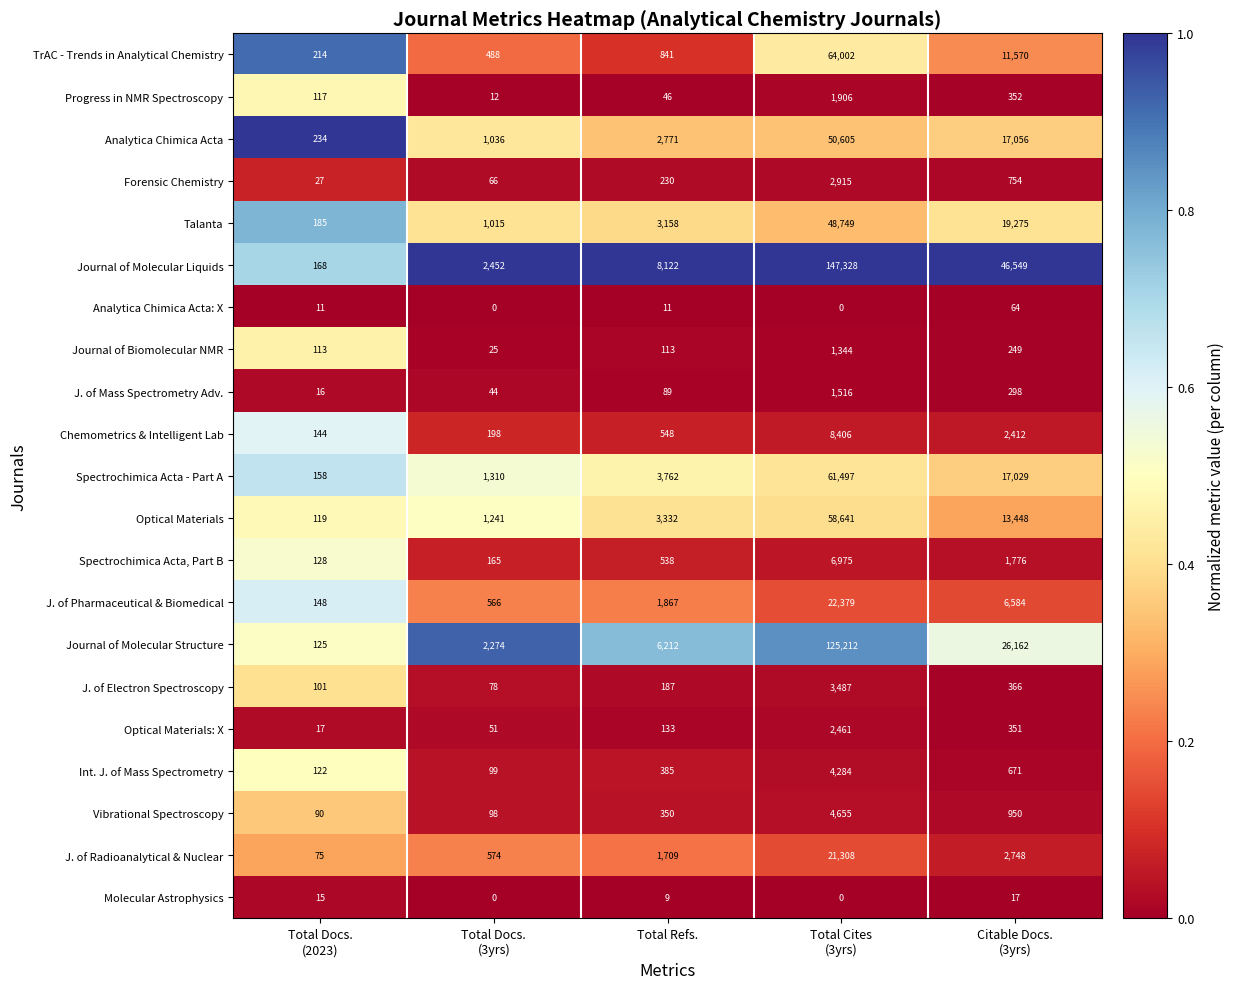

How many distinct data groups are displayed?

21